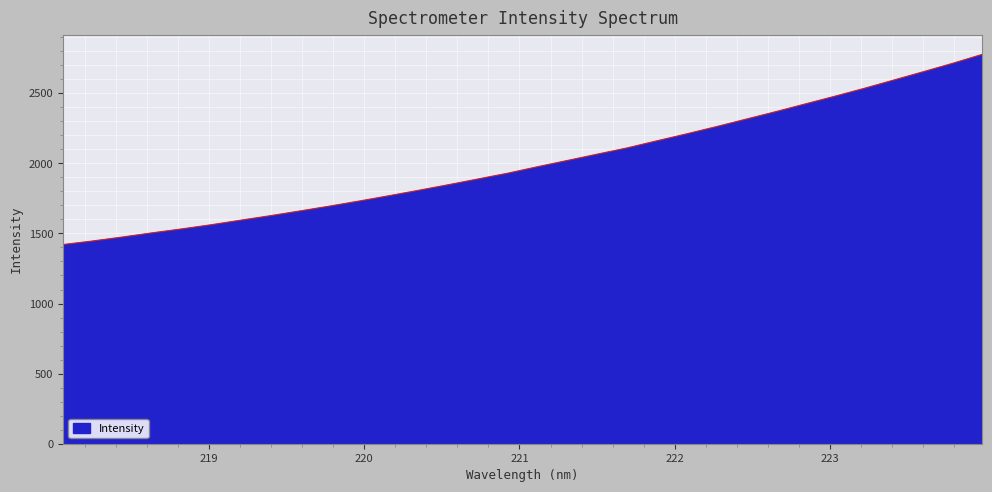

What is the greatest value displayed?

2777.2